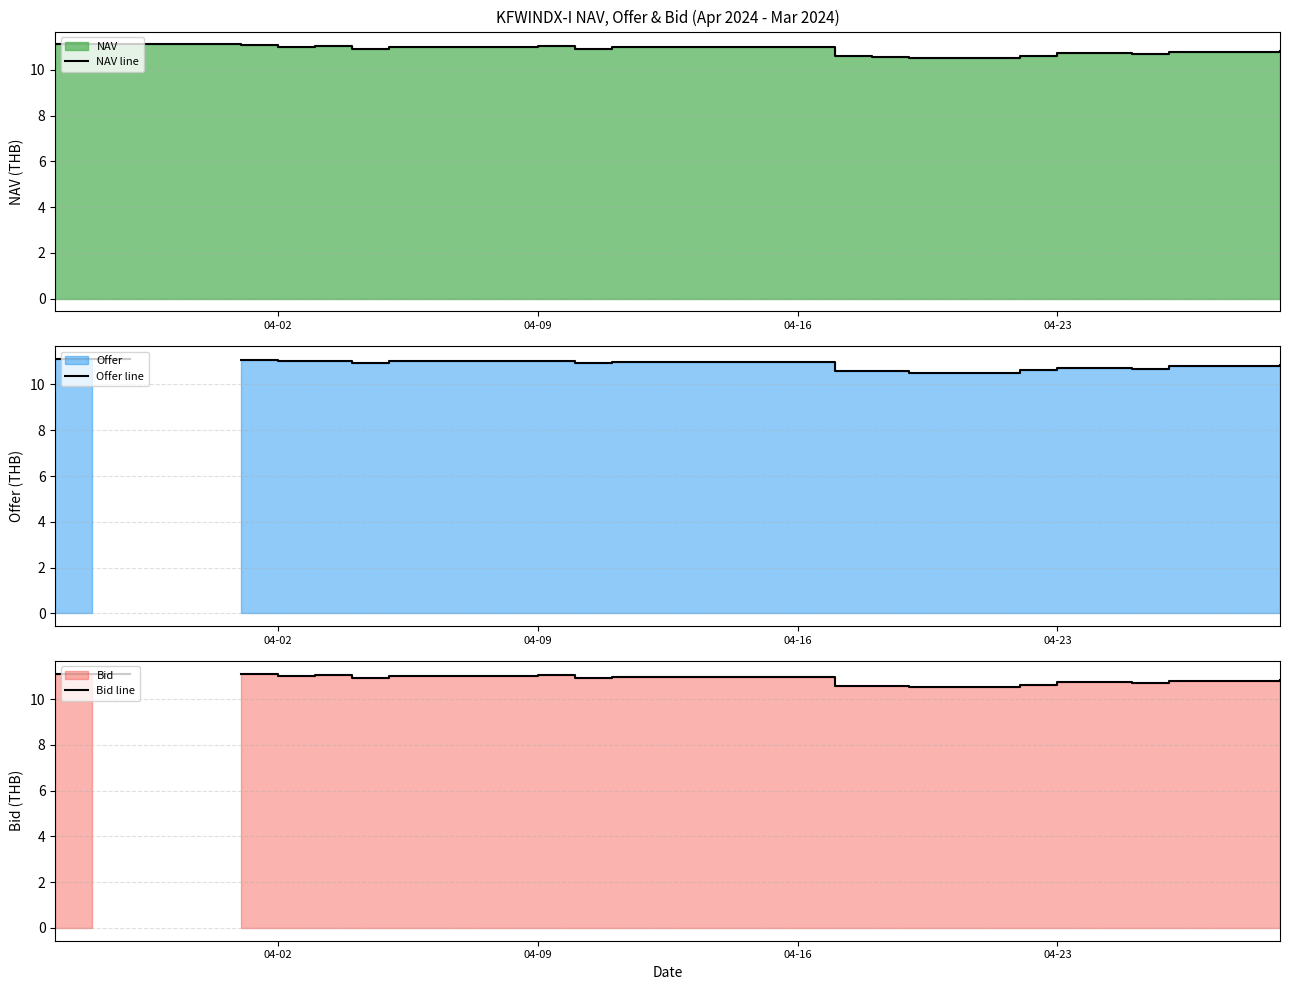

True or false: Offer line and Bid line intersect in this chart.

False